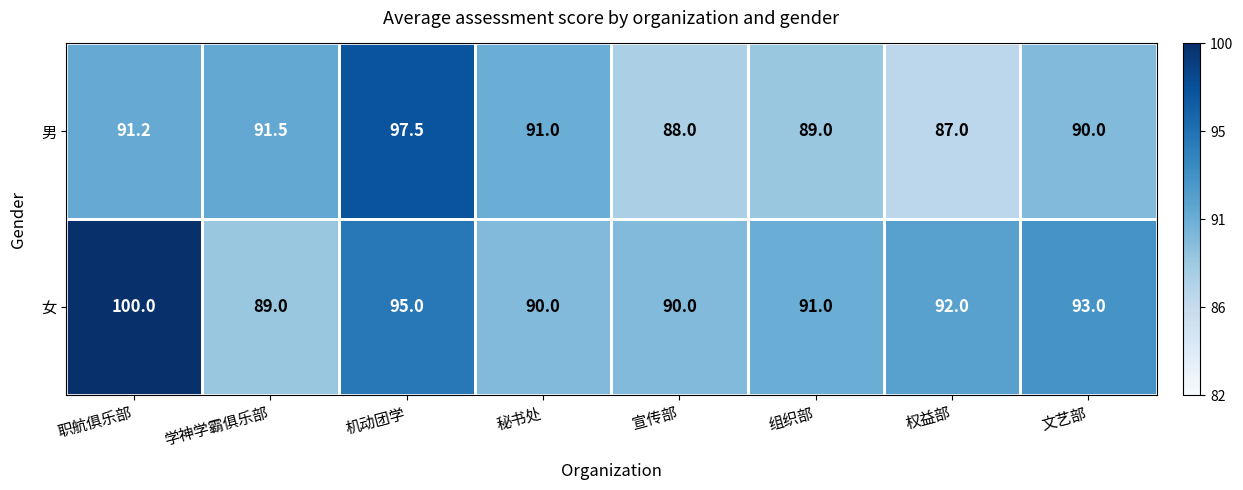

What is the total value across all series at 学神学霸俱乐部?

180.5